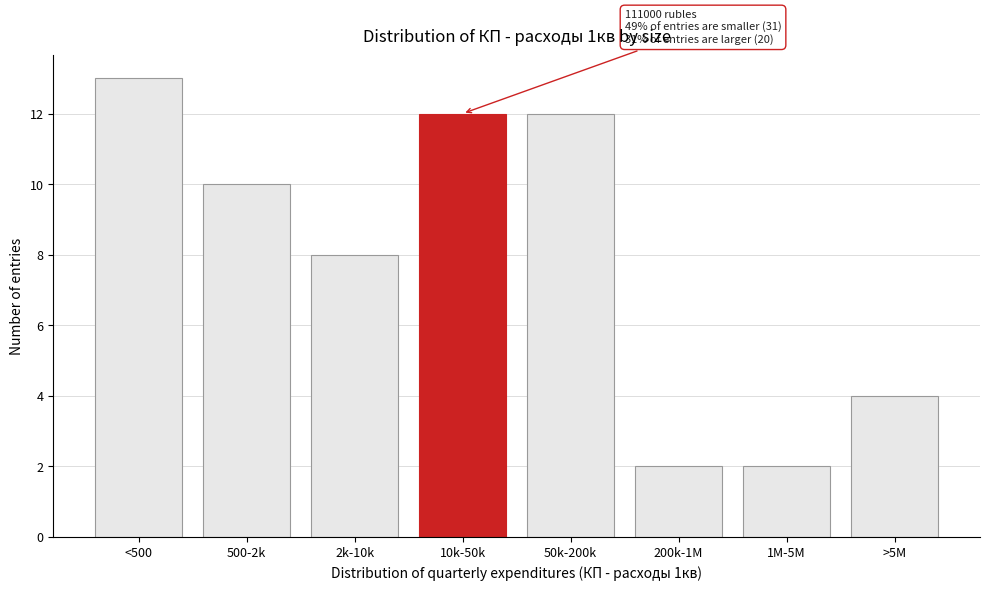

Reading right to left, extract all data points from this chart.

>5M=4	1M-5M=2	200k-1M=2	50k-200k=12	10k-50k=12	2k-10k=8	500-2k=10	<500=13